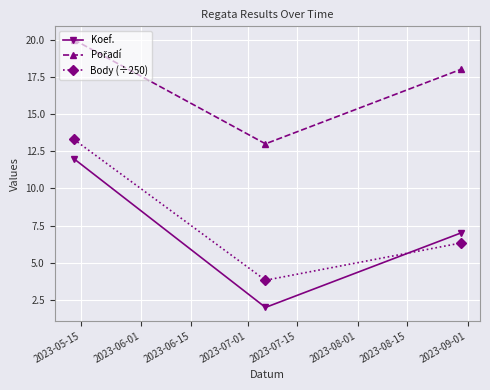

Which series has the widest spread of values?

Koef.